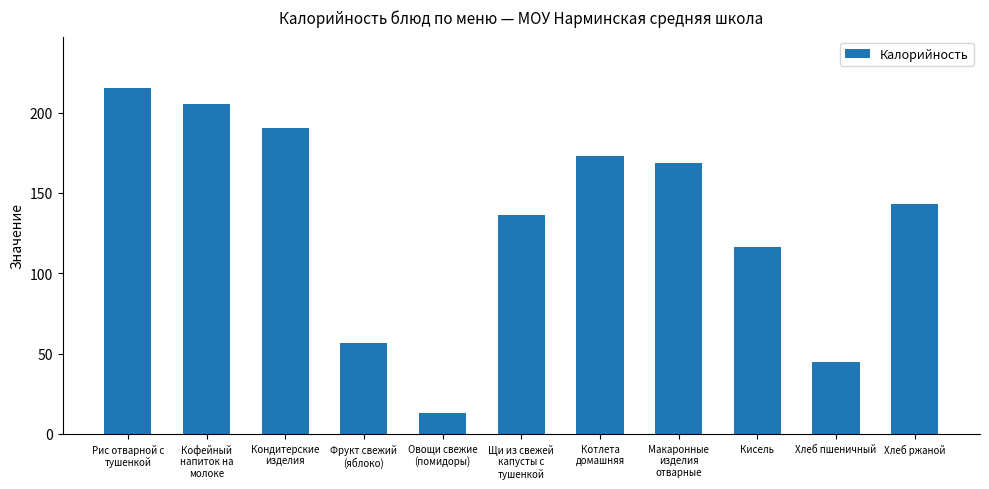

Which label corresponds to the smallest value in the chart?

Овощи свежие
(помидоры)